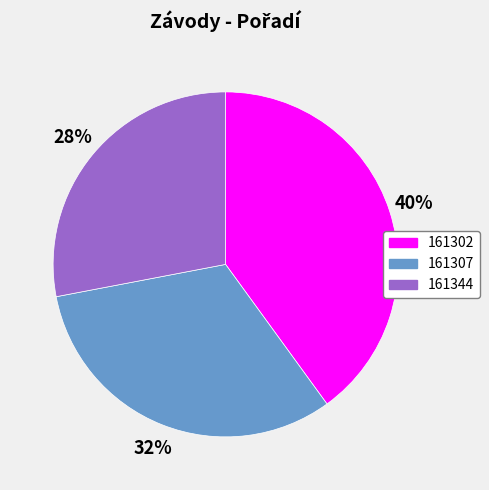

To the nearest percent, what percentage of the pie is 161302?

40%